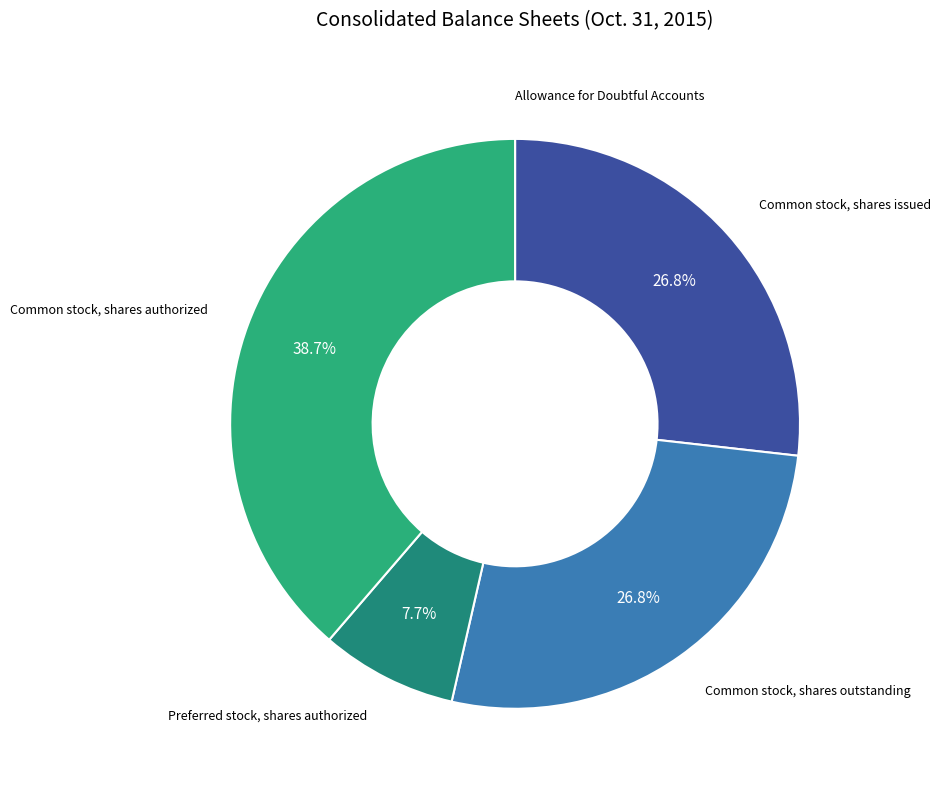

Between Common stock, shares authorized and Common stock, shares outstanding, which is larger?

Common stock, shares authorized